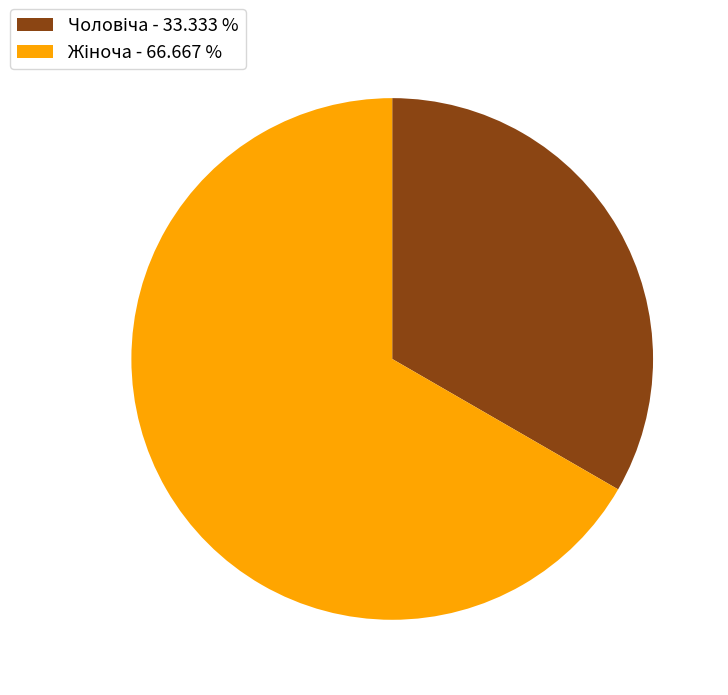

Is there any slice that represents more than half of the pie?

Yes